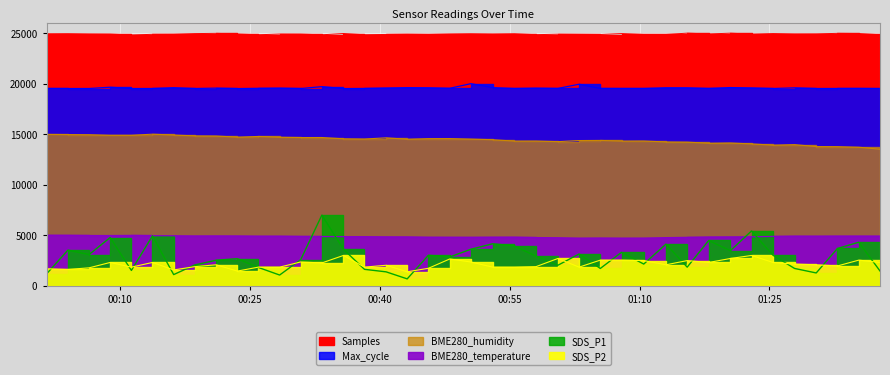

What are all the series names shown in the legend?

SDS_P1, SDS_P2, BME280_temperature, BME280_humidity, Max_cycle, Samples